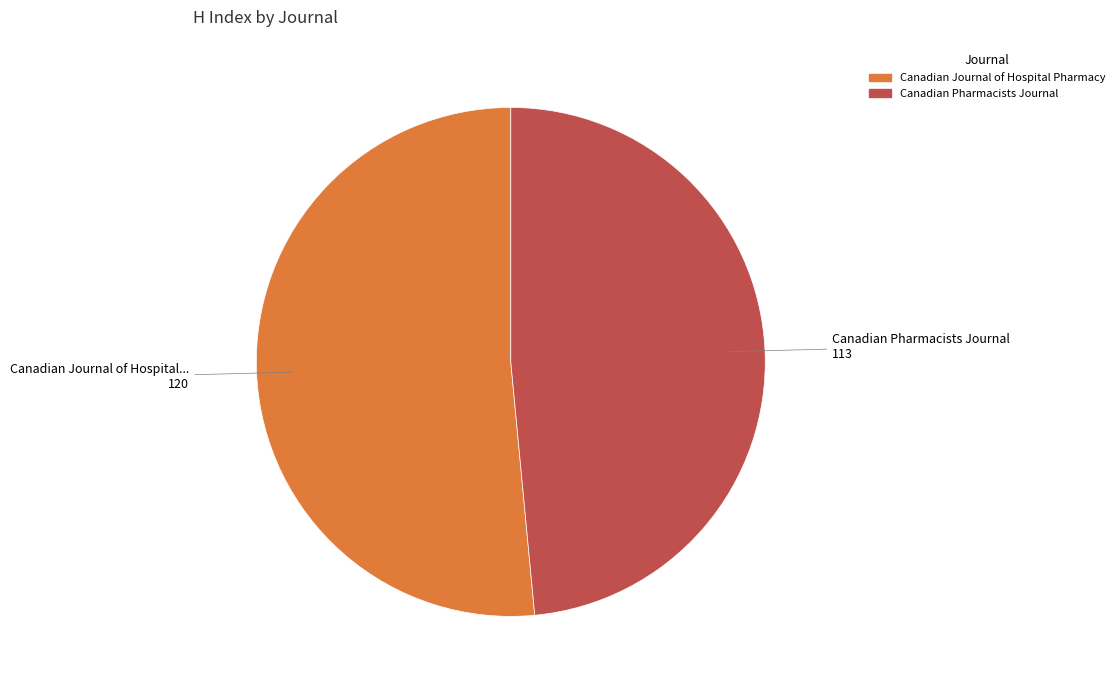

Which slice is the largest?

Canadian Journal of Hospital Pharmacy